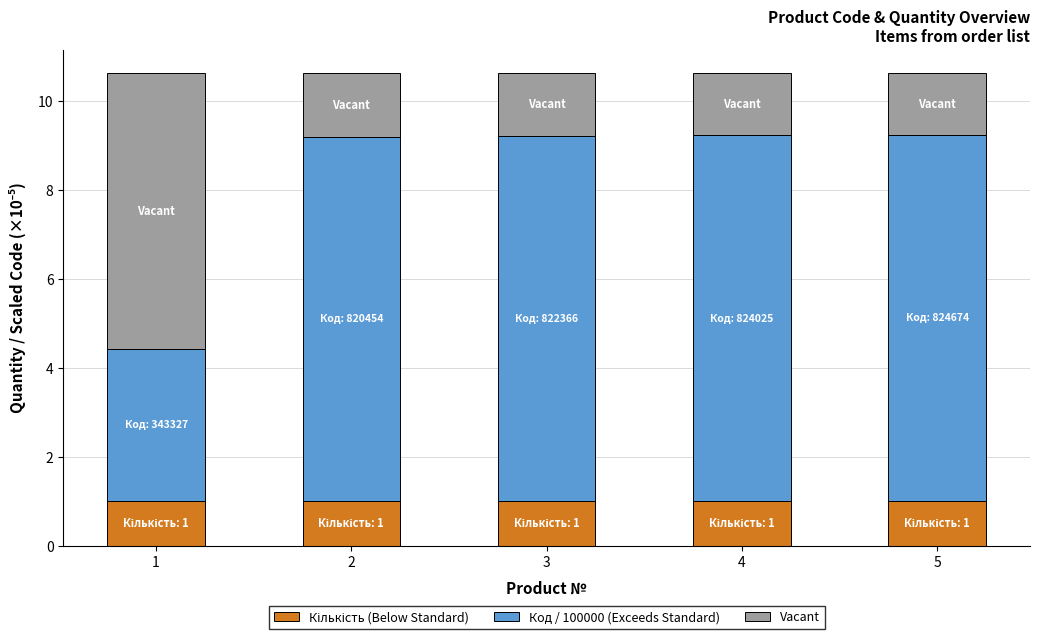

What is the total value across all series at 5?

10.6